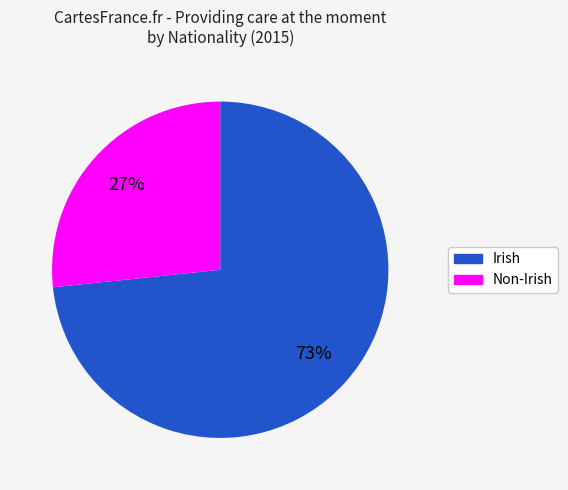

Combined, do Irish and Non-Irish account for over 50%?

Yes